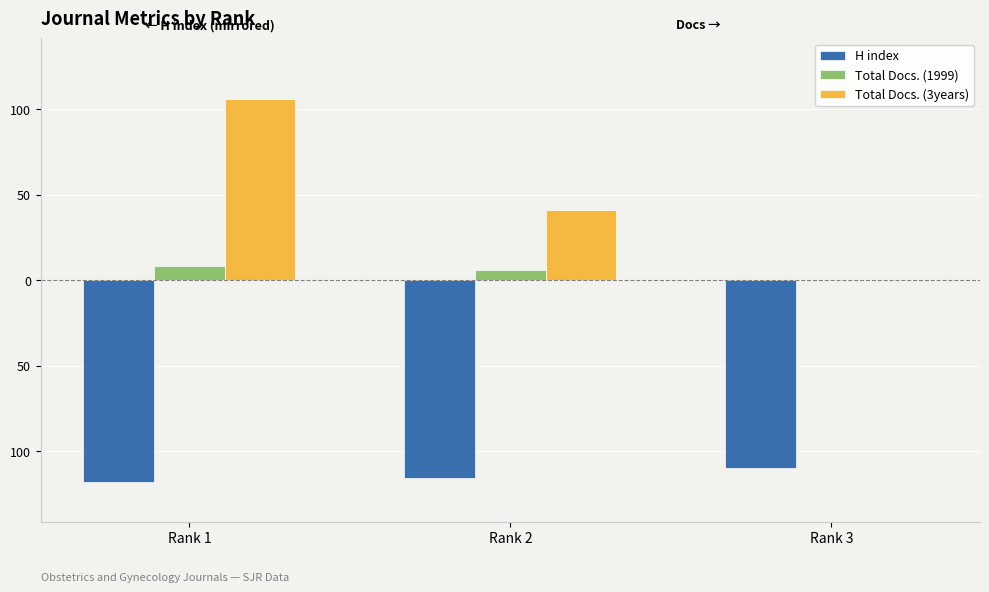

The value of H index at Rank 3 is -46. True or false?

False